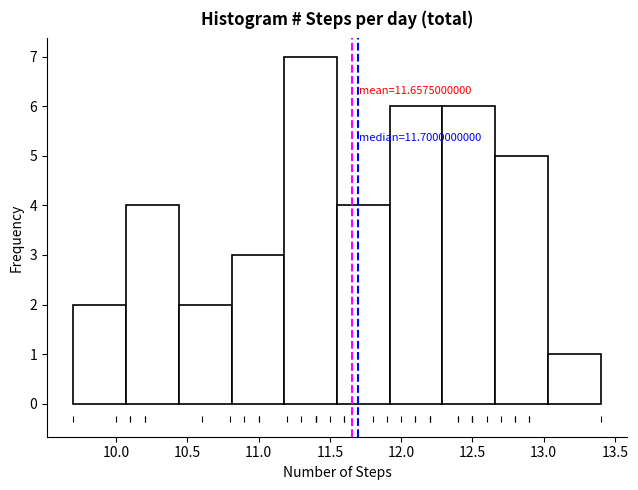

Which range on the x-axis has the tallest bar?

11.18 to 11.55